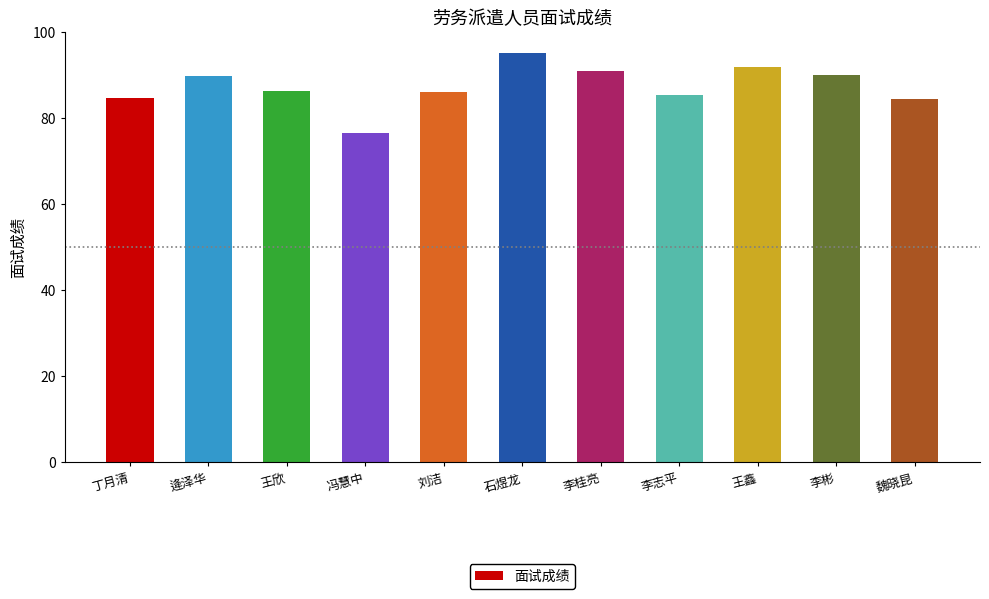

Which has a higher value, 李桂亮 or 魏晓昆?

李桂亮